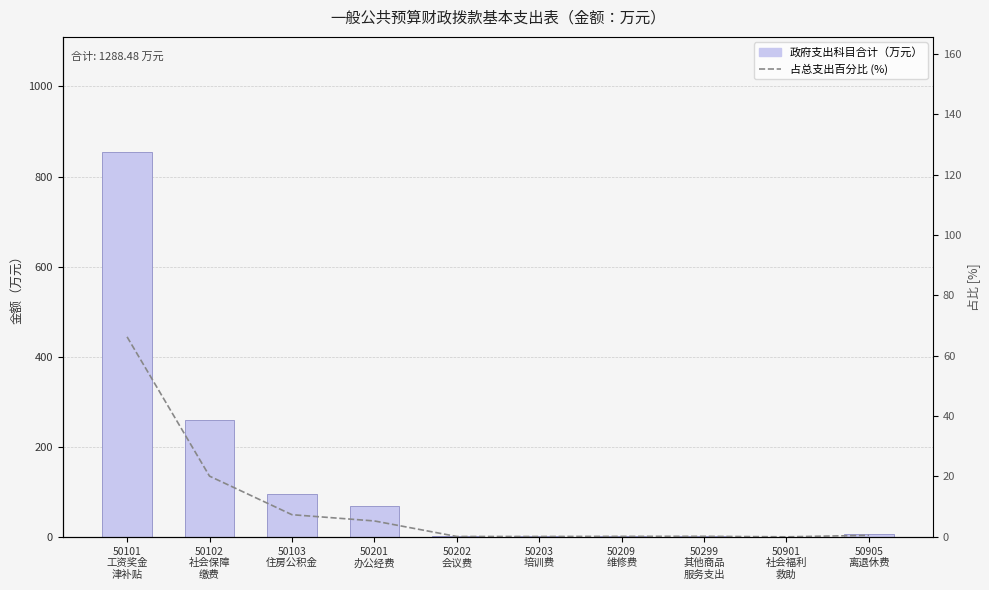

Rank the series by their maximum value, from lowest to highest.

占总支出百分比 (%), 政府支出科目合计（万元）